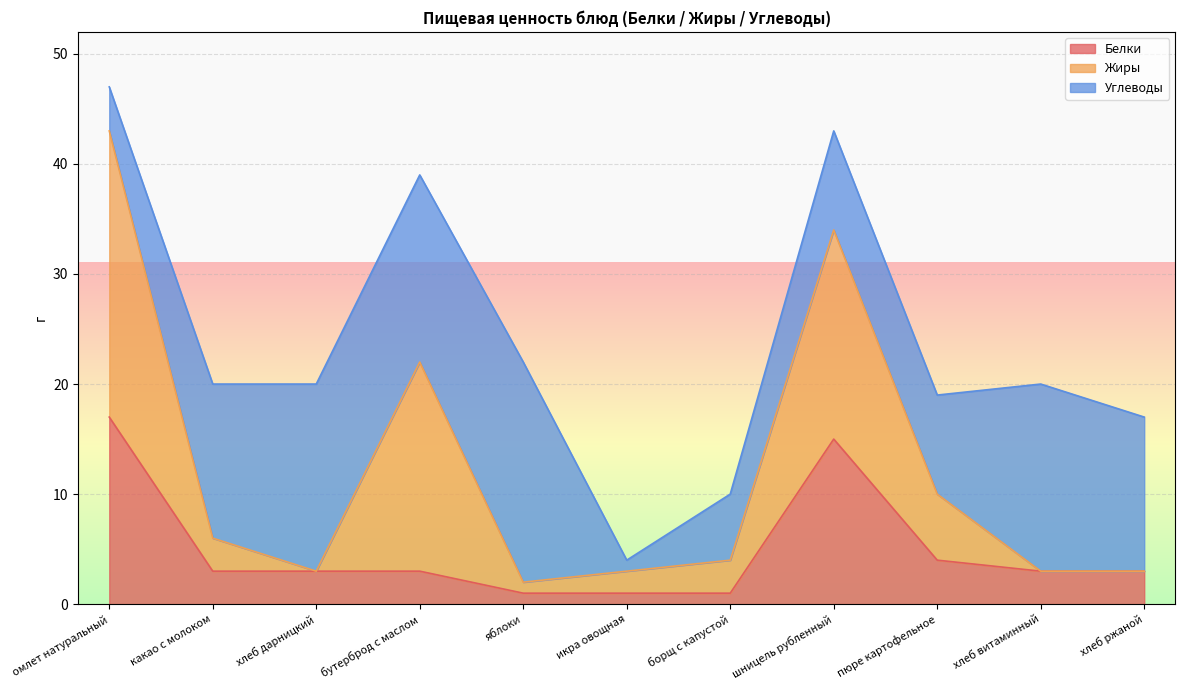

The Белки series shows 4 at пюре картофельное. True or false?

True